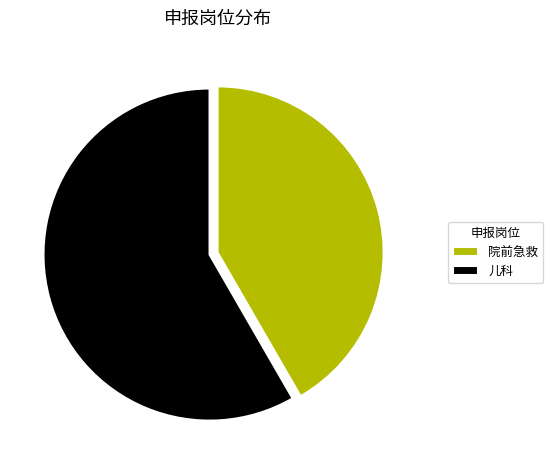

Do 儿科 and 院前急救 together represent more than half of the pie?

Yes